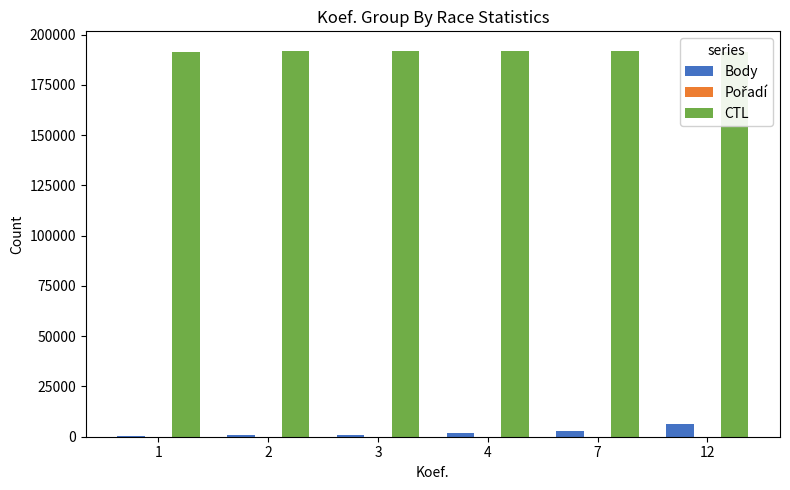

The value of Body at 12 is 6555. True or false?

True